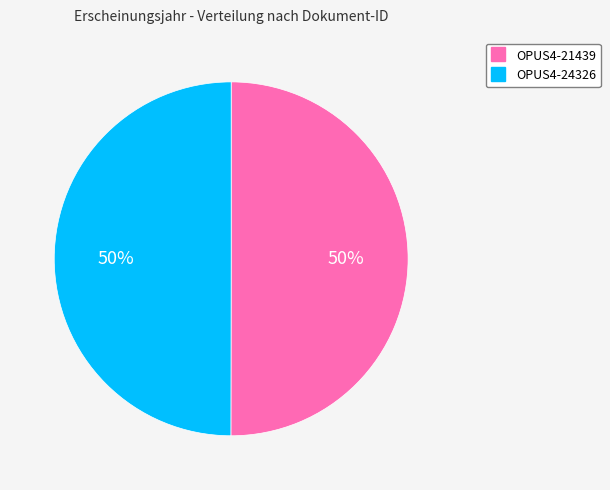

Is it true that OPUS4-24326 is 60% of the pie?

False